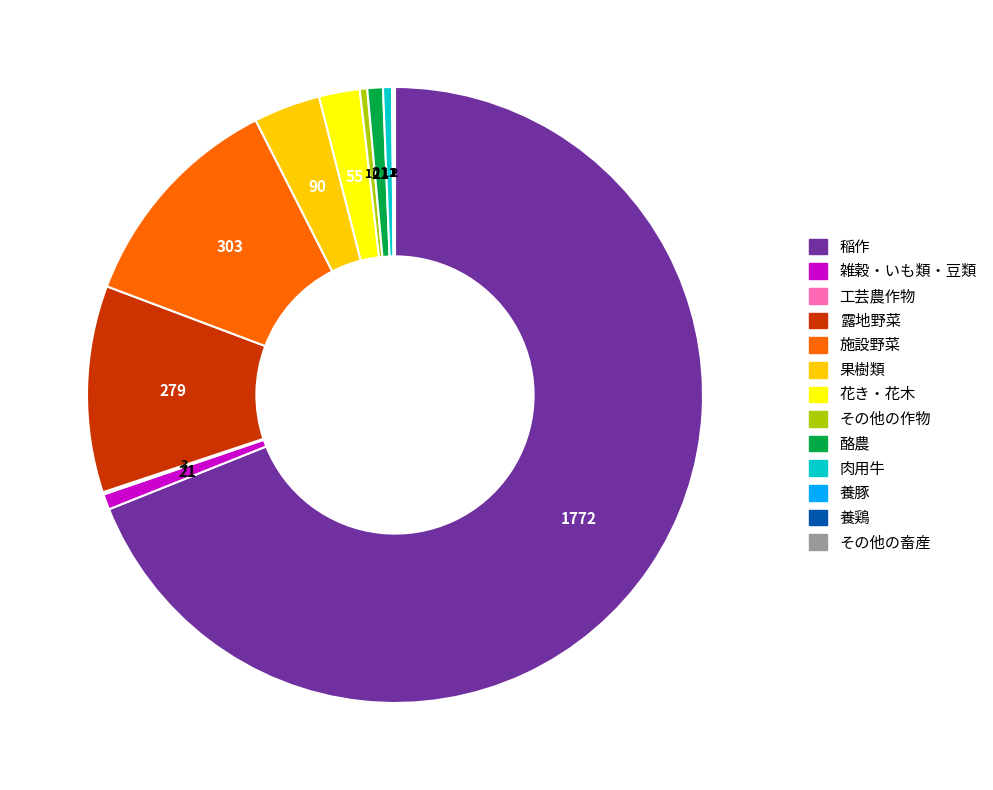

Does 稲作 account for over 50% of the chart?

Yes